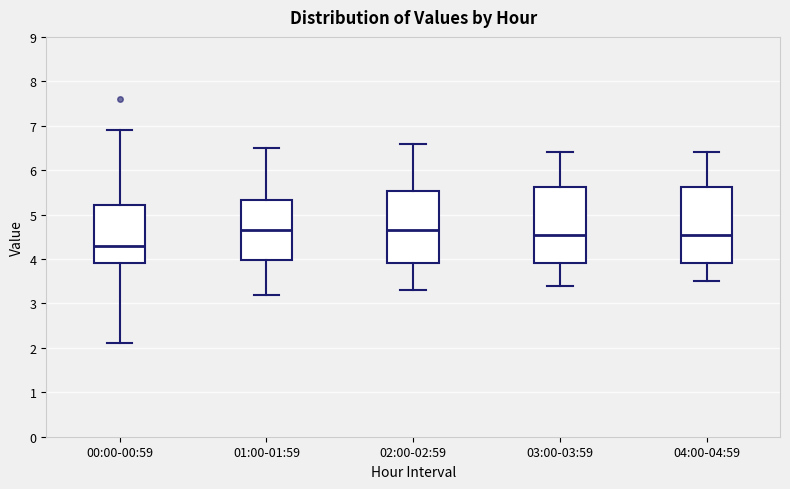

Reading left to right, read every box against the y-axis: the position of its median line, the range the box covers, and the ends of its whiskers. The values are not printed on the chart, so give them approximately, as read against the axis.

00:00-00:59: median 4.3, box 3.9 to 5.2, whiskers 2.1 to 6.9
01:00-01:59: median 4.7, box 4.0 to 5.3, whiskers 3.2 to 6.5
02:00-02:59: median 4.7, box 3.9 to 5.5, whiskers 3.3 to 6.6
03:00-03:59: median 4.6, box 3.9 to 5.6, whiskers 3.4 to 6.4
04:00-04:59: median 4.6, box 3.9 to 5.6, whiskers 3.5 to 6.4